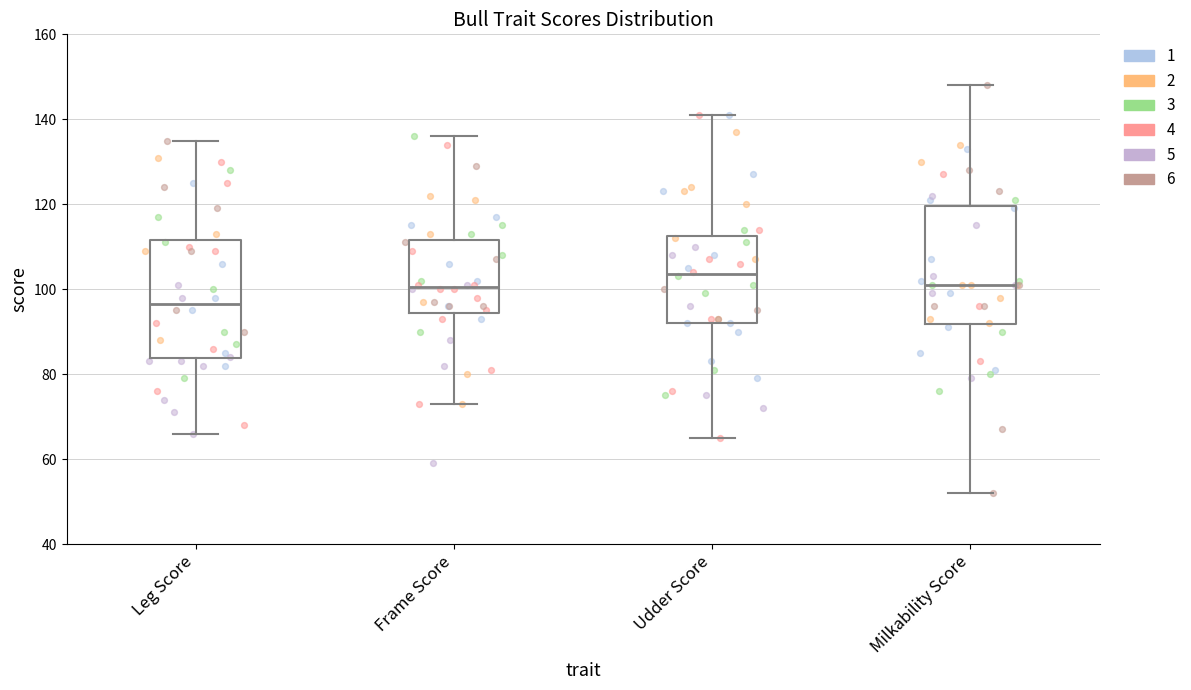

Where is the lower edge of the box for Frame Score on the y-axis? The values are not printed on the chart, so give them approximately, as read against the axis.

94